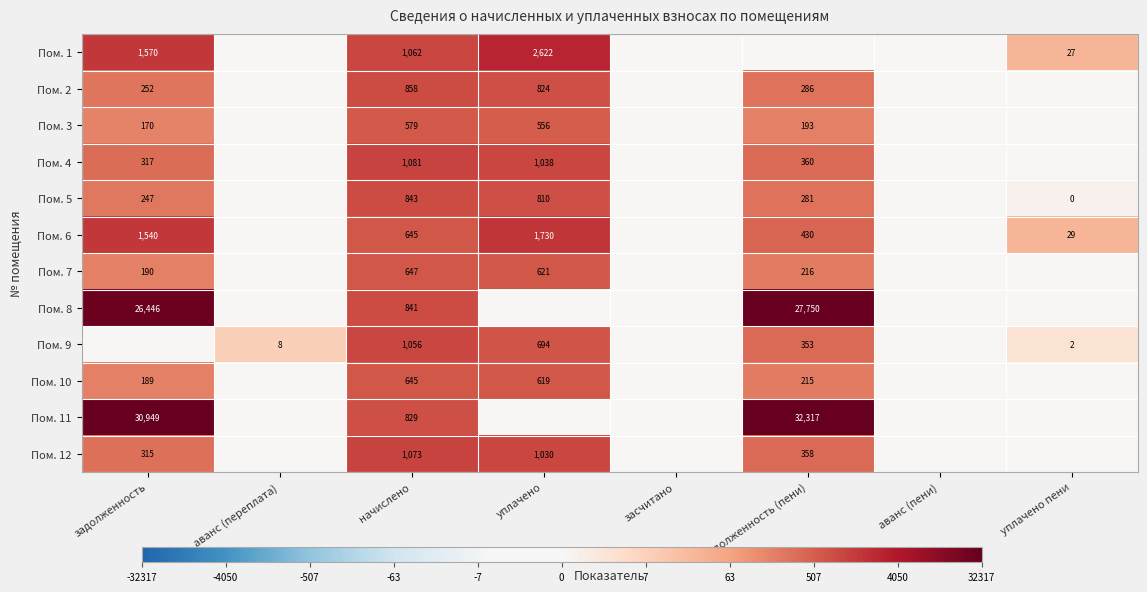

Is it true that Пом. 10 equals 1028 at начислено?

False